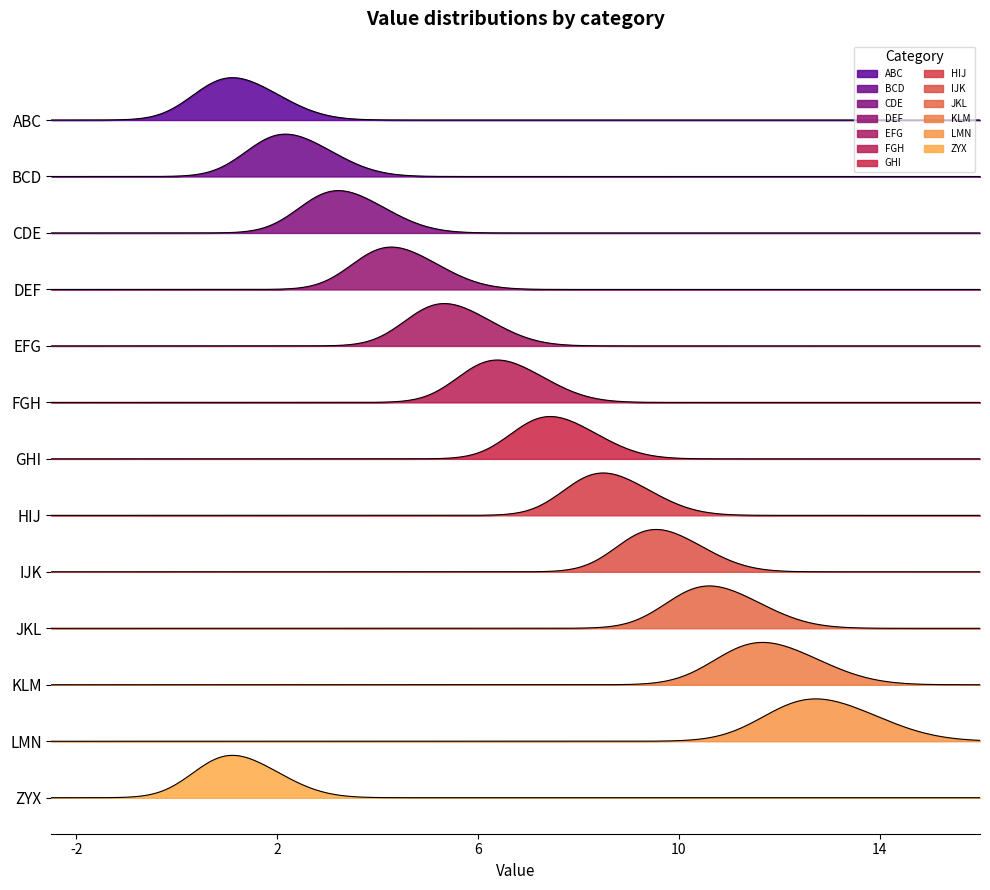

What is the difference between the highest and lowest values at ABC?

0.1